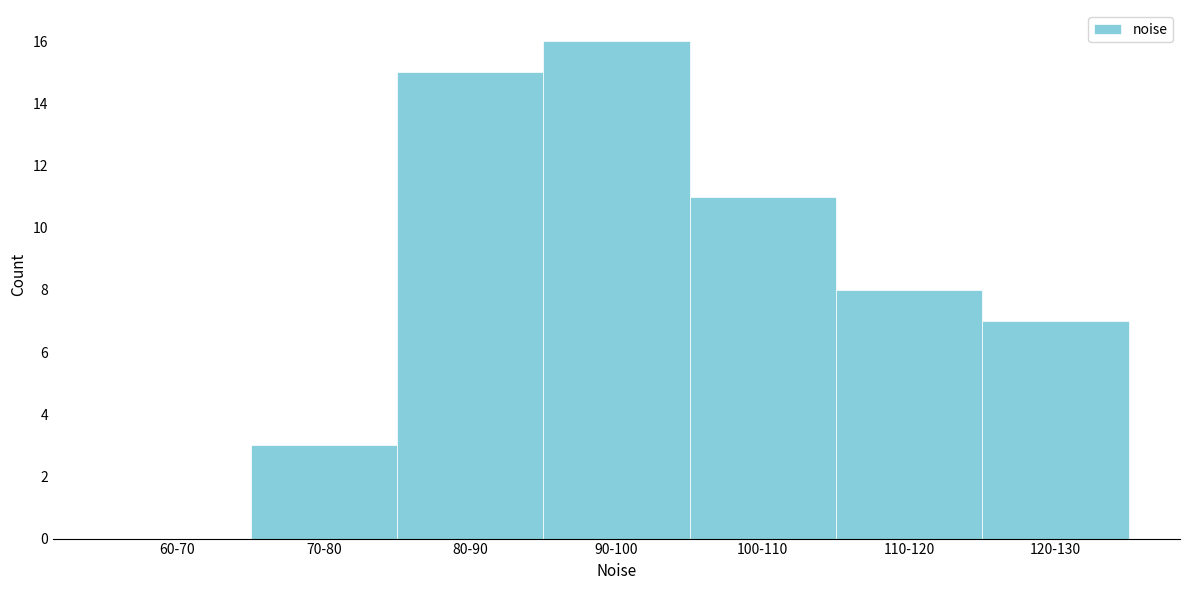

Reading left to right, extract all data points from this chart.

60-70=0	70-80=3	80-90=15	90-100=16	100-110=11	110-120=8	120-130=7